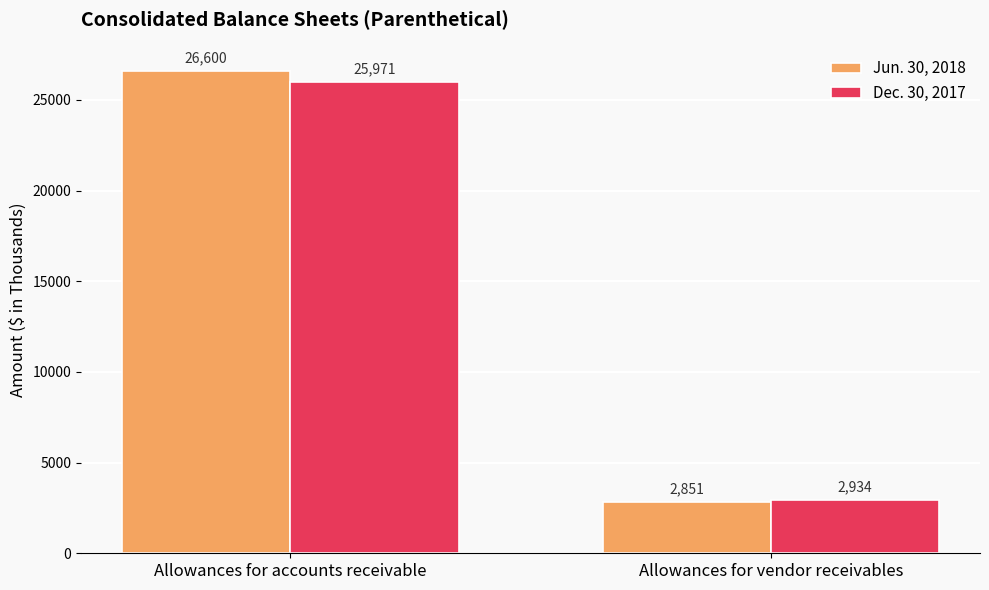

Is it true that Jun. 30, 2018 equals 4107 at Allowances for vendor receivables?

False